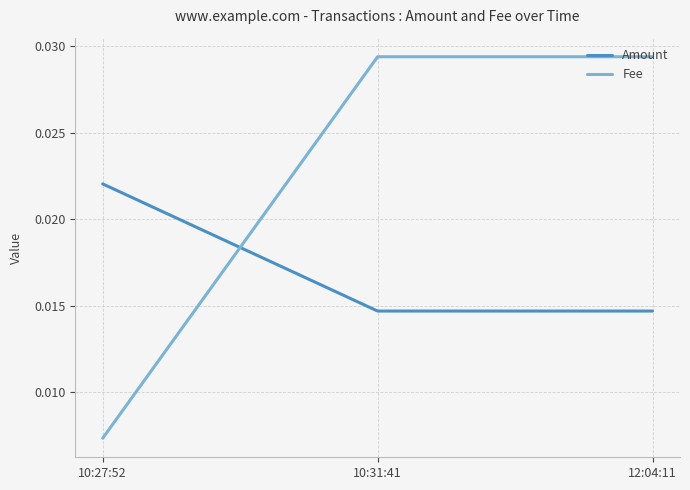

At how many categories does at least one series exceed 0?

3